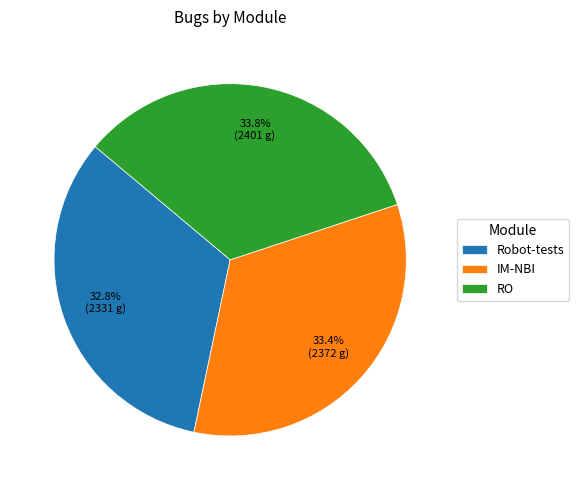

What percentage is the Robot-tests slice, to the nearest percent?

33%